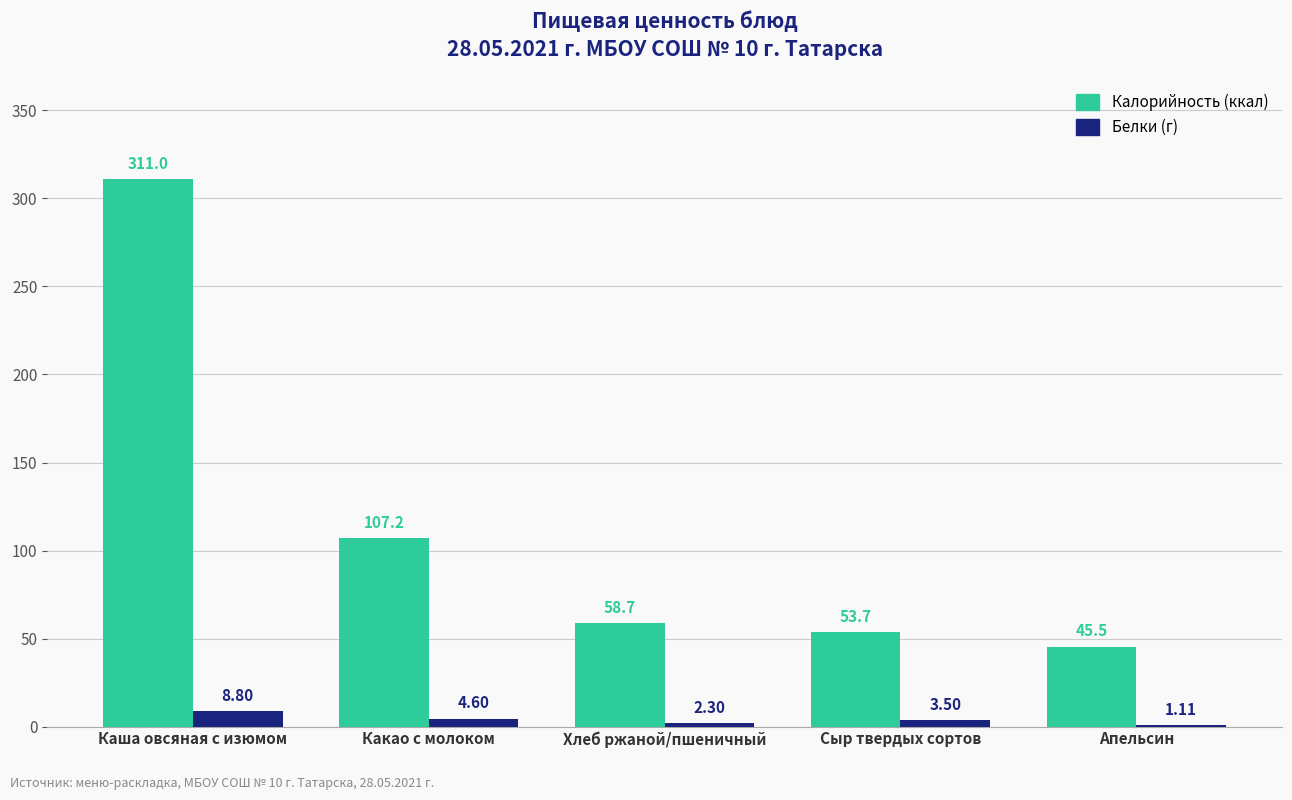

At how many categories does at least one series exceed 271?

1